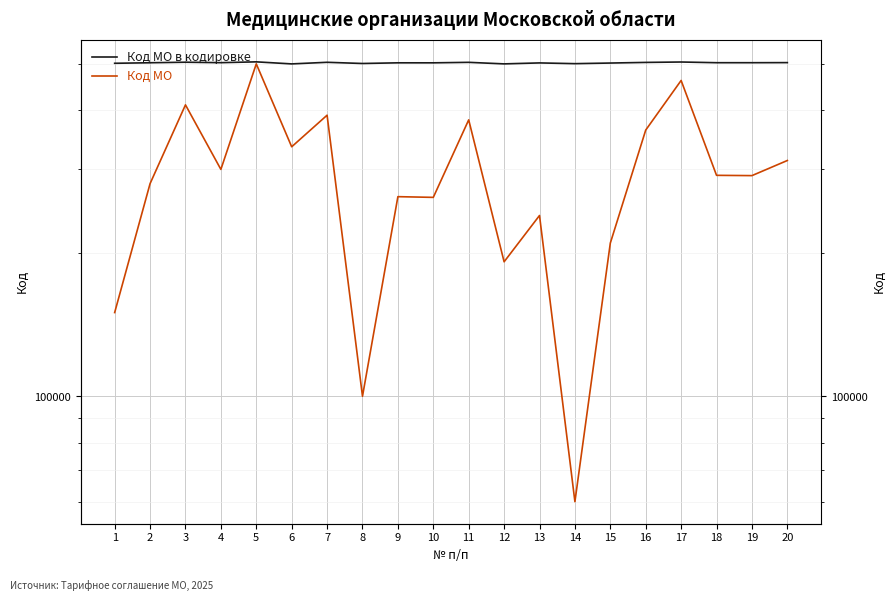

How many values in the Код МО series exceed 291601?

9